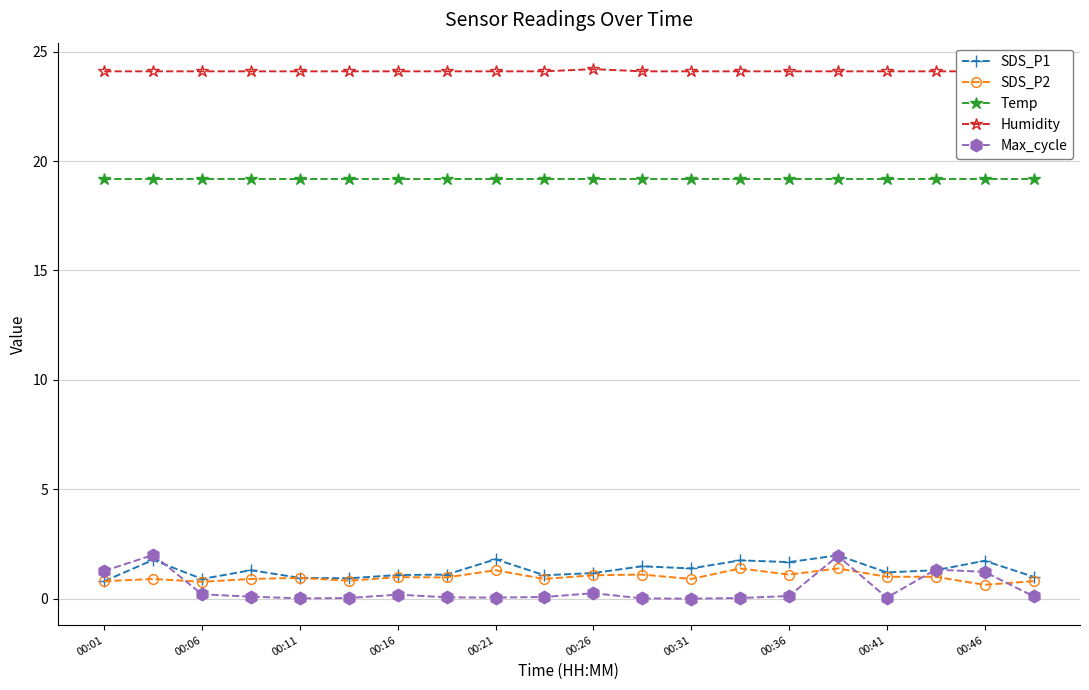

What is the maximum value for SDS_P2?

1.4